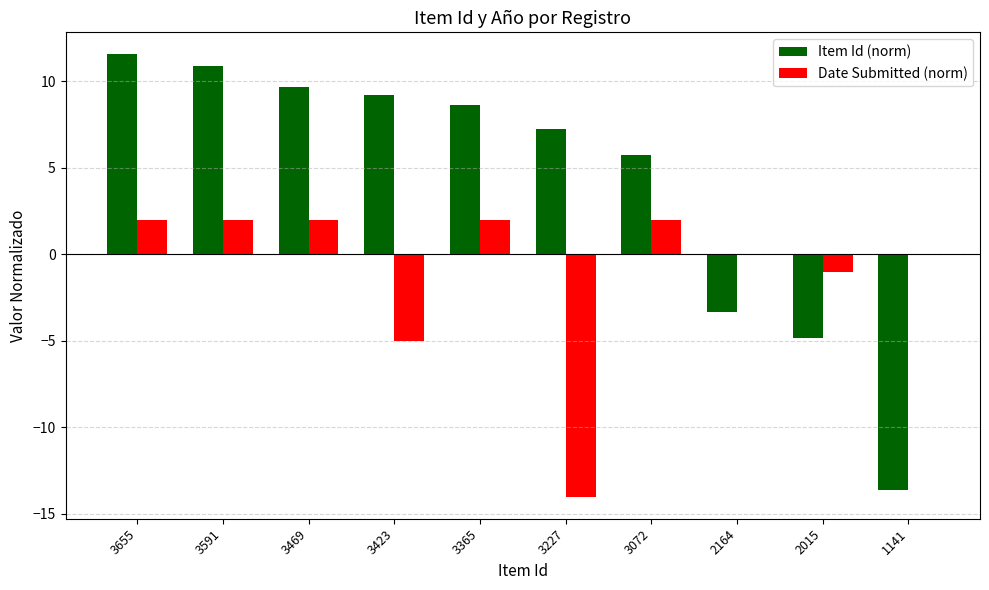

What is the total value across all series at 3591?

12.9